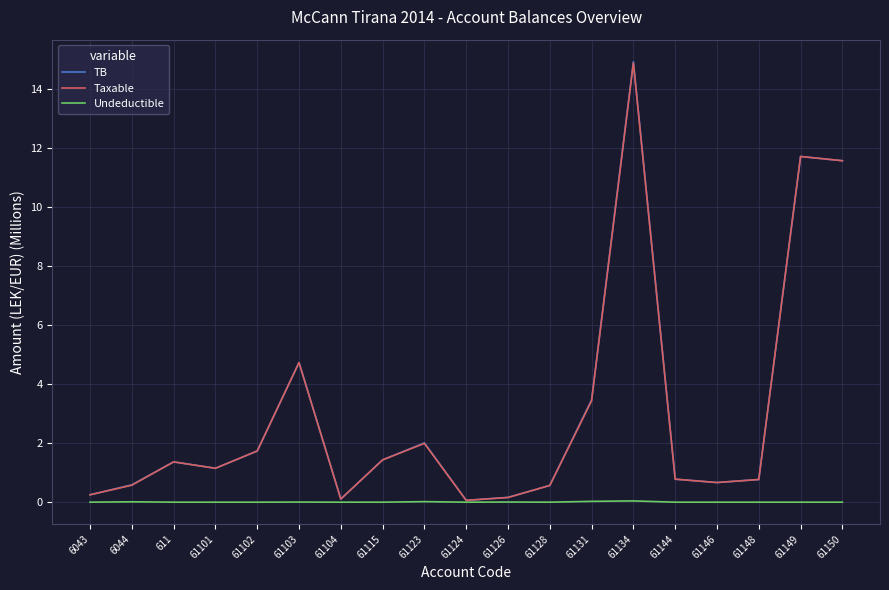

The value of TB at 61146 is 0.7. True or false?

True